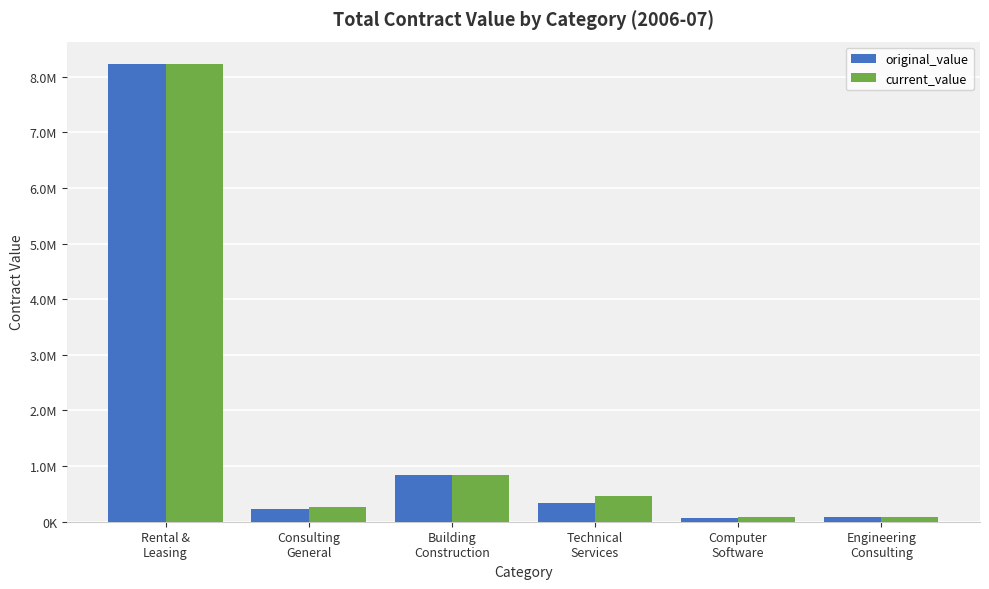

What are all the series names shown in the legend?

original_value, current_value